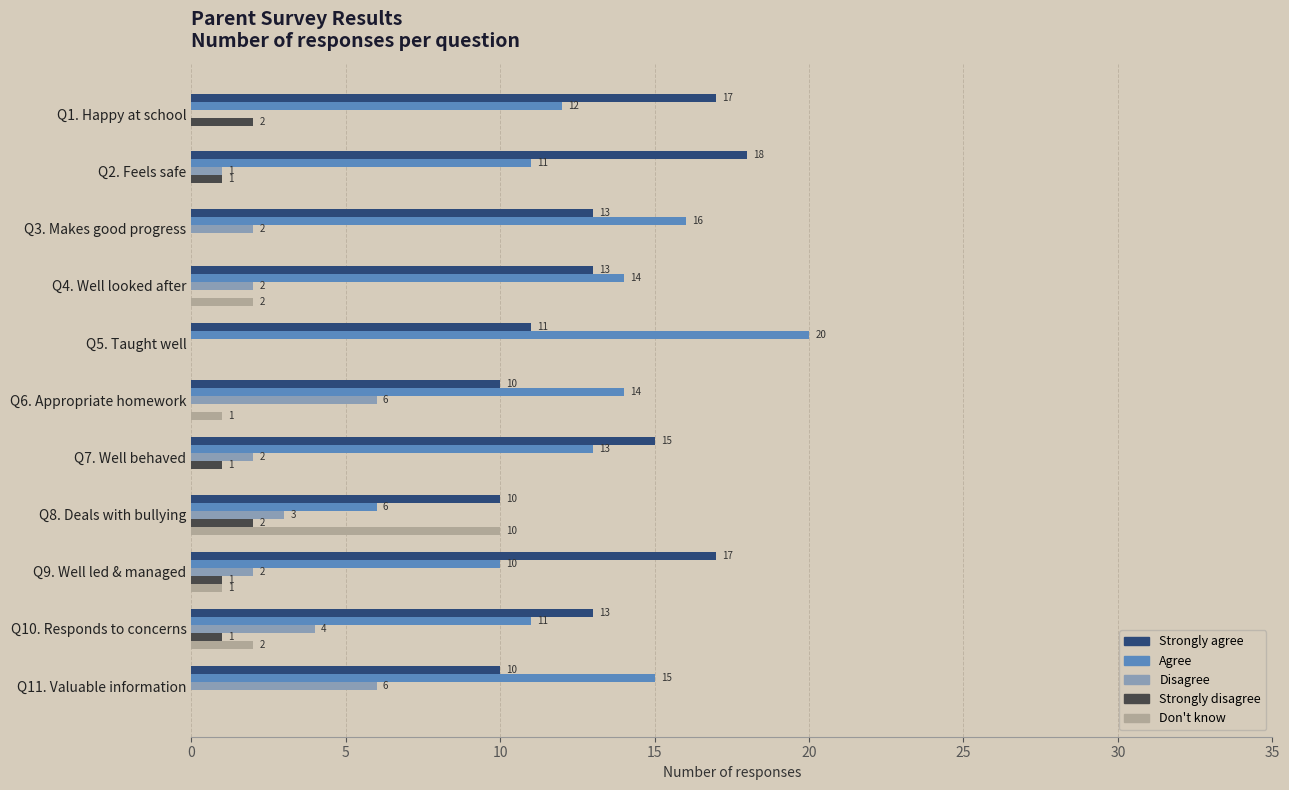

Is it true that Strongly disagree equals 0 at Q3. Makes good progress?

True